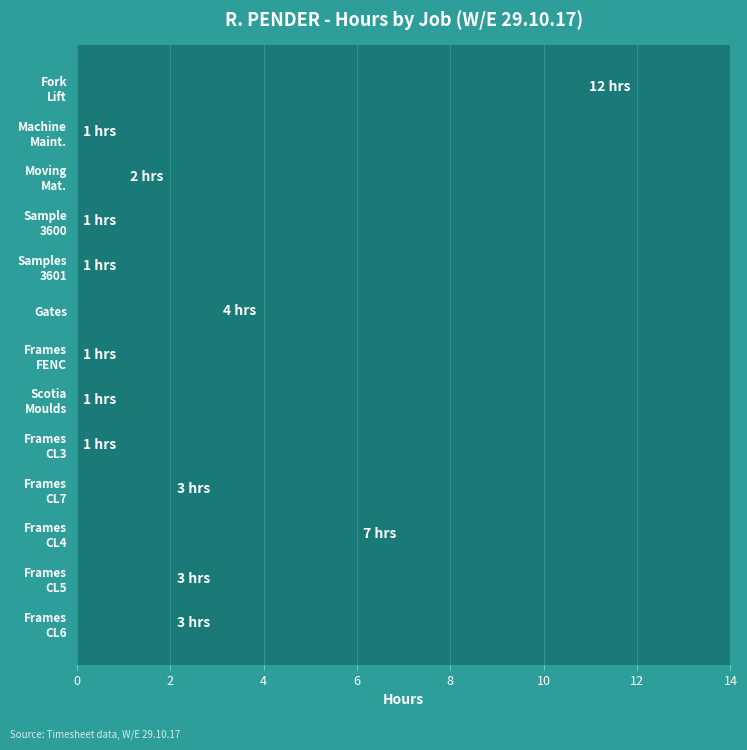

What is the difference between the second highest and minimum values?

6